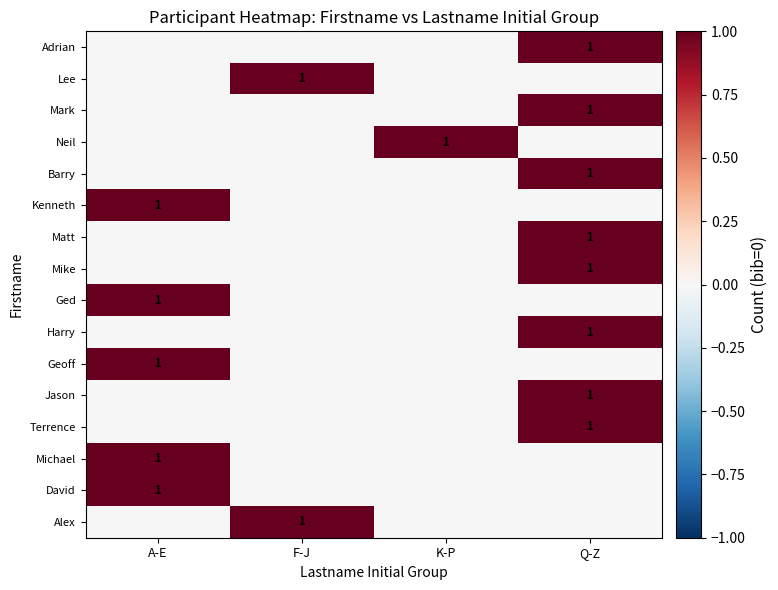

The Adrian series shows 1 at Q-Z. True or false?

True